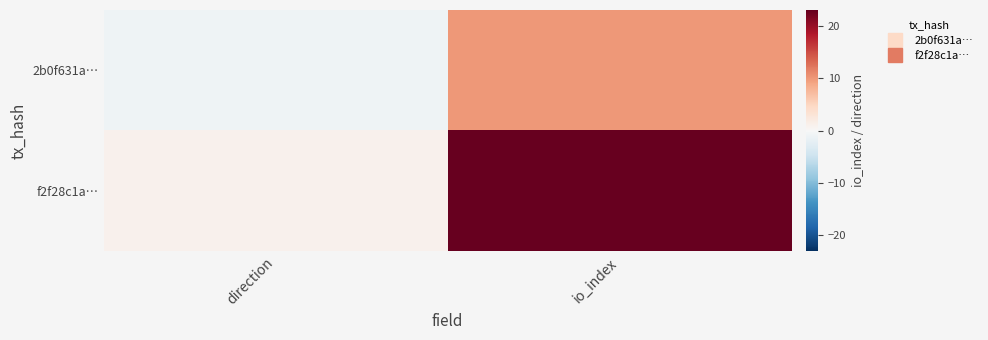

Reading left to right, what are all the values shown in this chart?

2b0f631a…: direction=-1	io_index=10
f2f28c1a…: direction=1	io_index=23